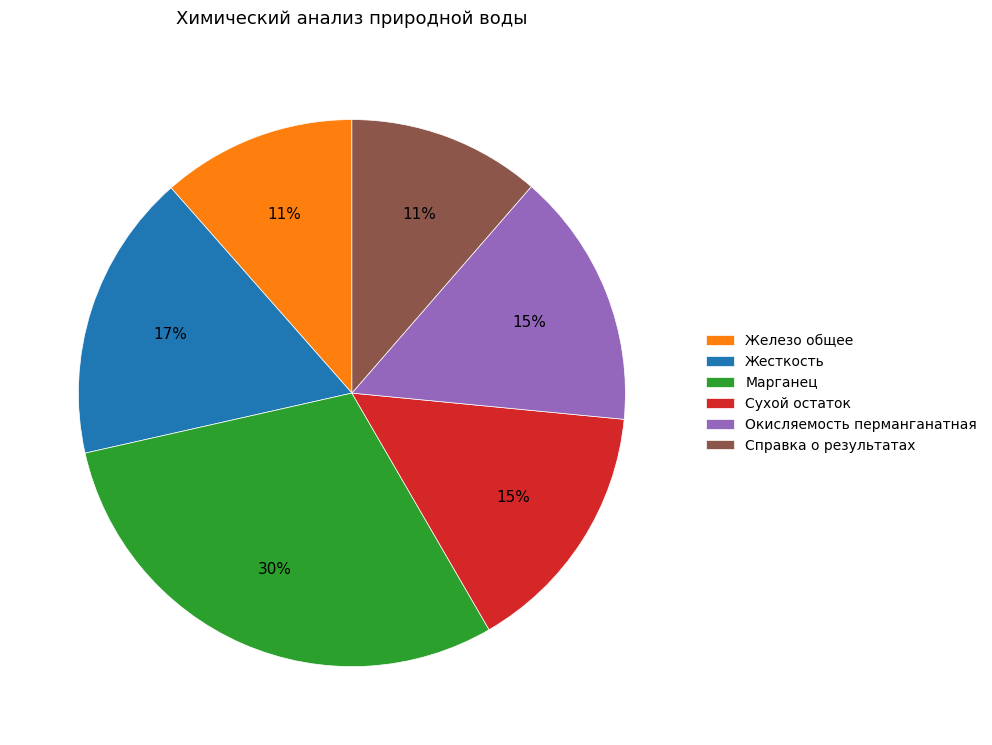

Does Окисляемость перманганатная account for over 50% of the chart?

No